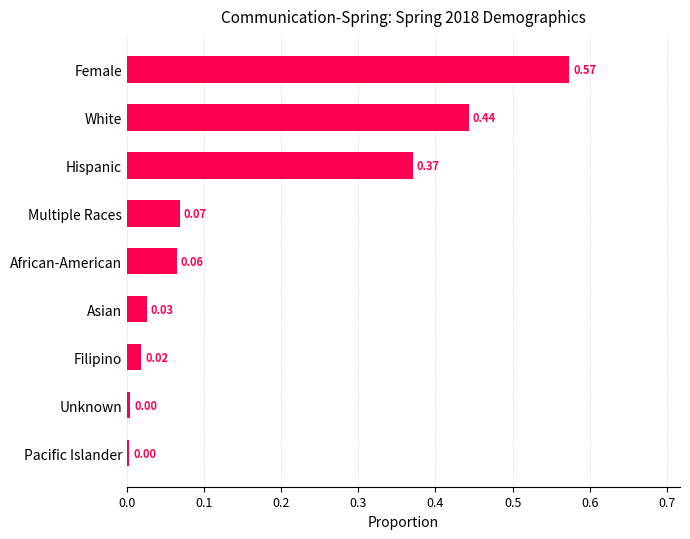

Which label corresponds to the largest value in the chart?

Female